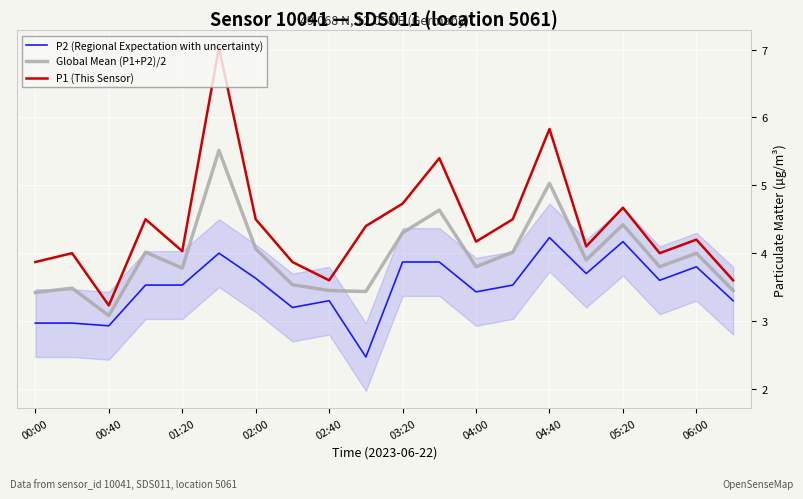

Which series has the largest total across all categories?

P1 (This Sensor)